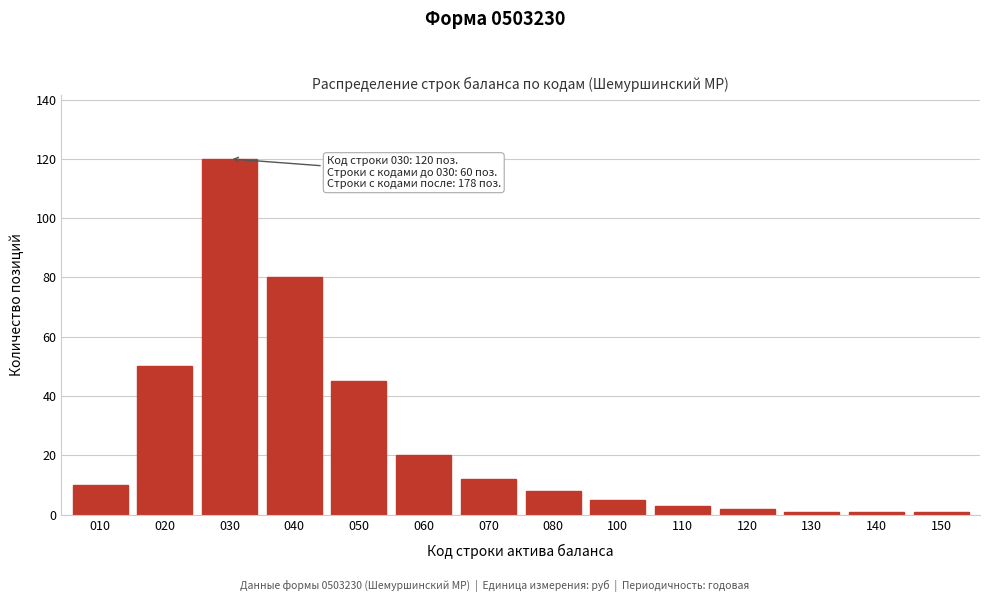

Reading left to right, extract all data points from this chart.

10	50	120	80	45	20	12	8	5	3	2	1	1	1